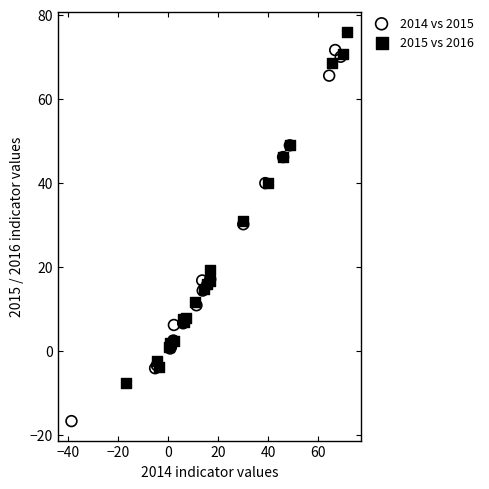

Which series has the largest Y range (max minus min)?

2014 vs 2015